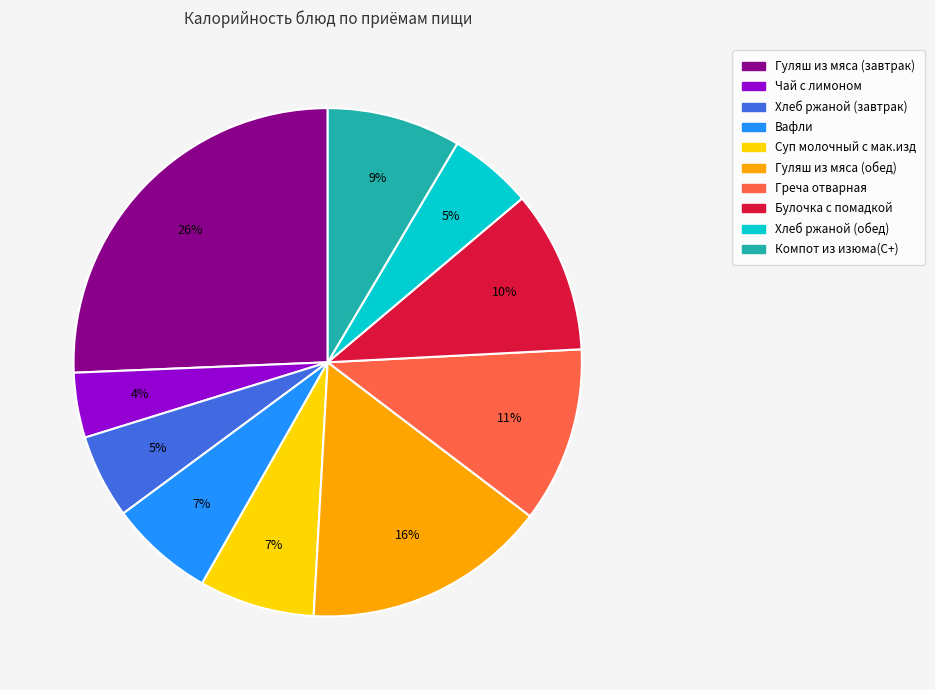

Count the number of slices in the pie.

10